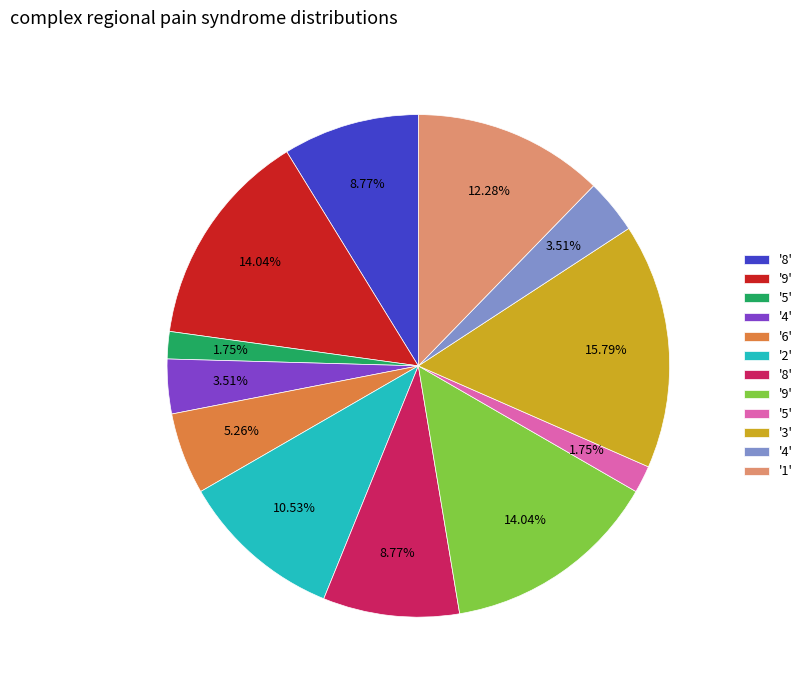

Is there a majority slice in this chart?

No